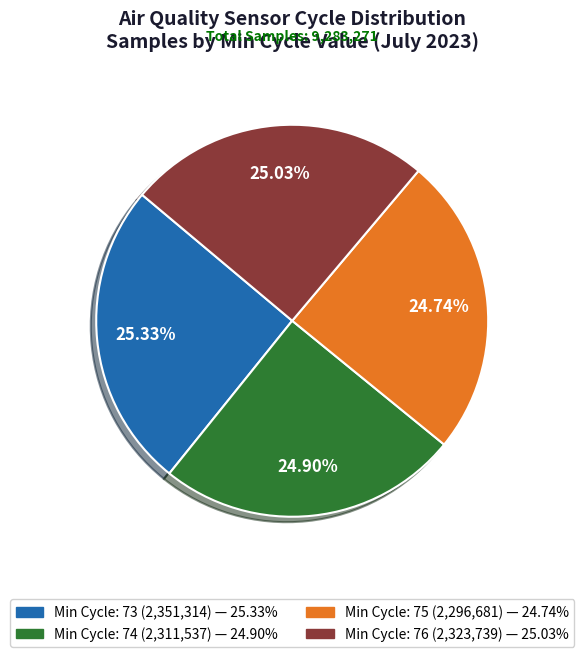

Does any single category account for the majority?

No